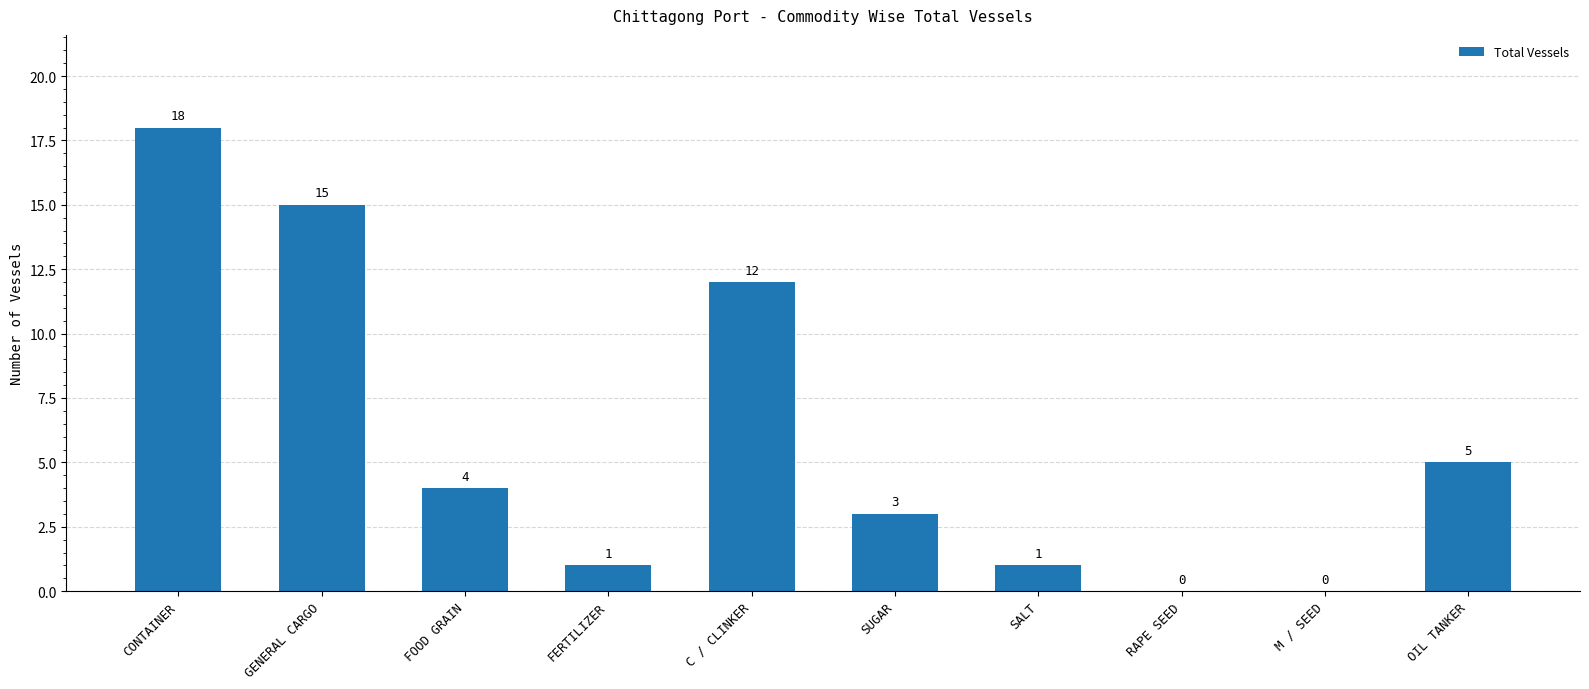

Approximately how many times larger is the value at CONTAINER compared to SALT?

18.0